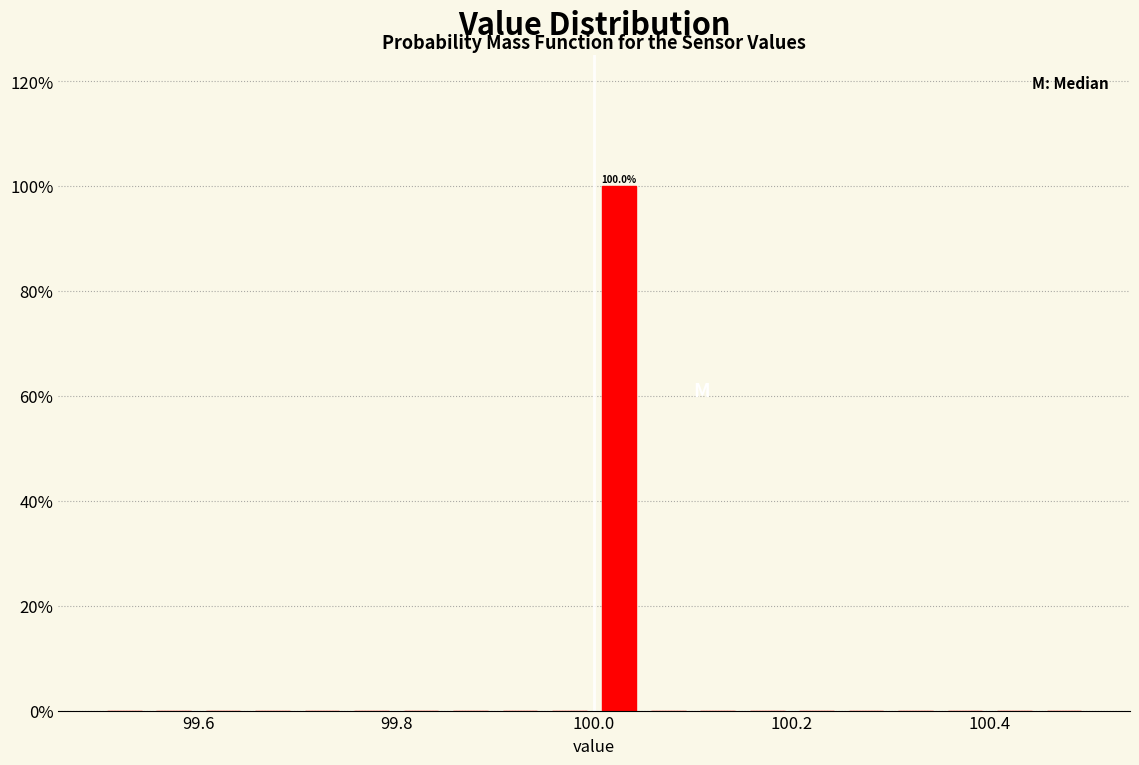

Around what value on the x-axis is the tallest bar? Give the approximate position of its centre, as read against the axis.

100.02